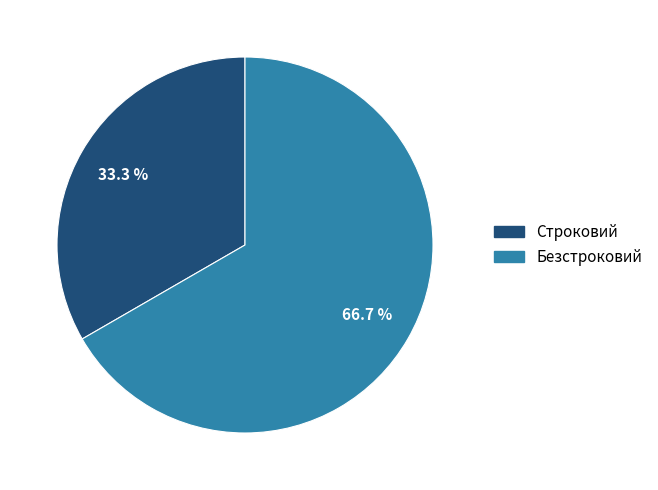

Which has a higher value, Безстроковий or Строковий?

Безстроковий